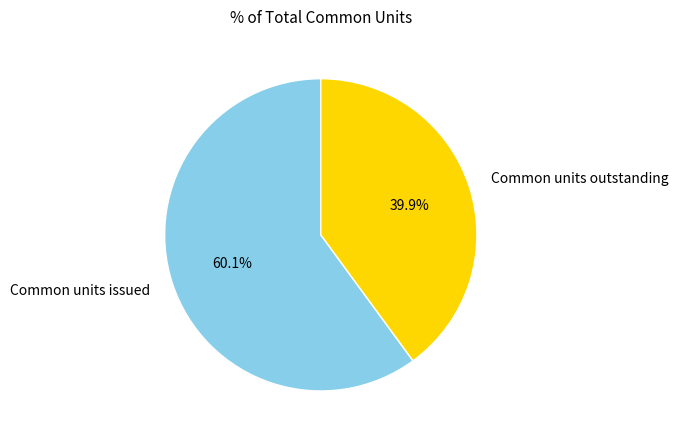

Rank the categories by value from lowest to highest.

Common units outstanding, Common units issued